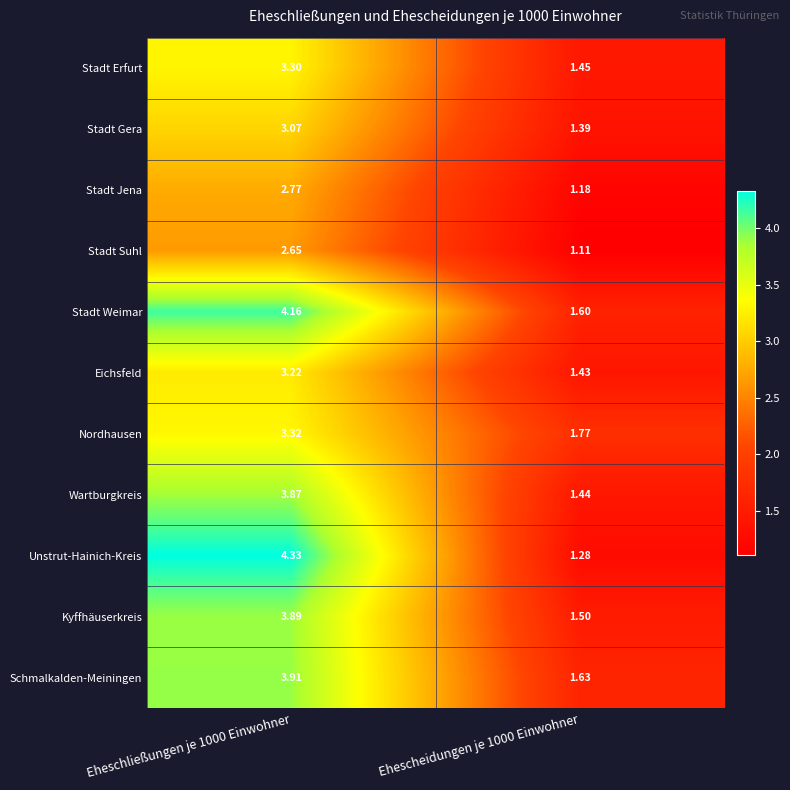

Rank the series by their maximum value, from lowest to highest.

Stadt Suhl, Stadt Jena, Stadt Gera, Eichsfeld, Stadt Erfurt, Nordhausen, Wartburgkreis, Kyffhäuserkreis, Schmalkalden-Meiningen, Stadt Weimar, Unstrut-Hainich-Kreis